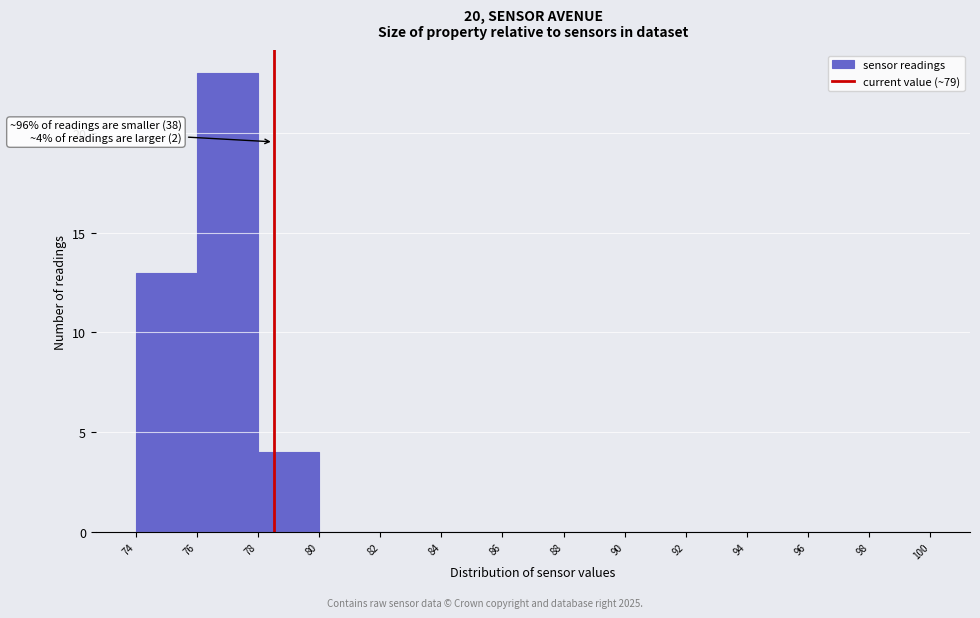

Which range on the x-axis has the tallest bar?

76 to 78